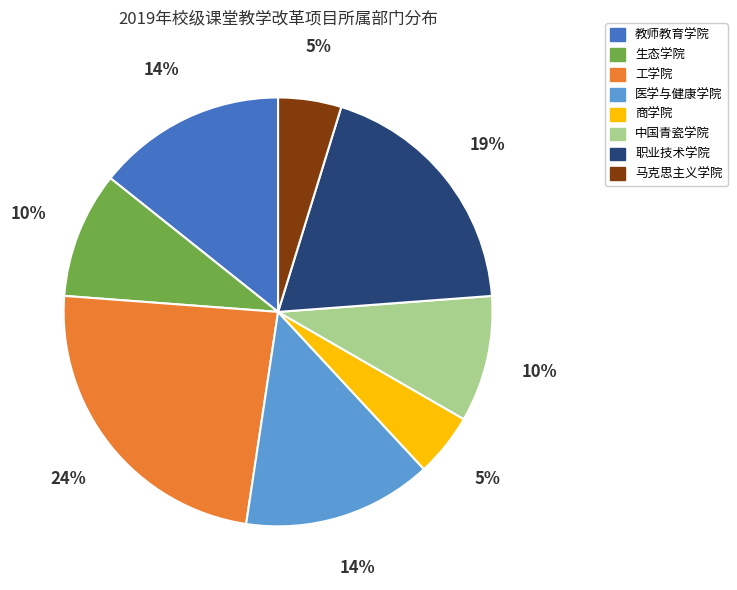

Is there any slice that represents more than half of the pie?

No